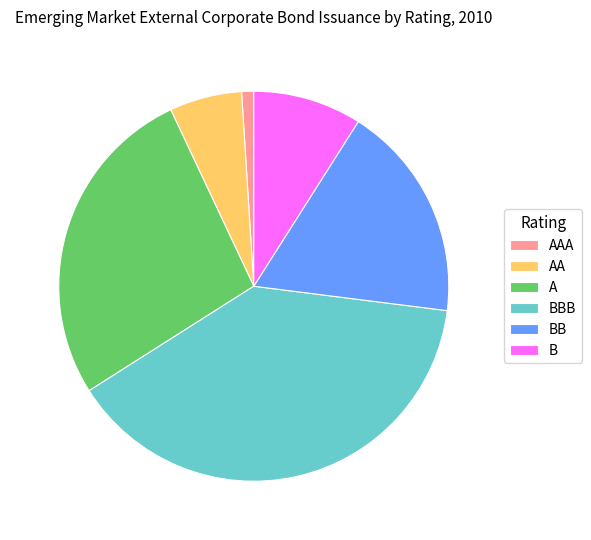

Is AA the majority of the pie?

No